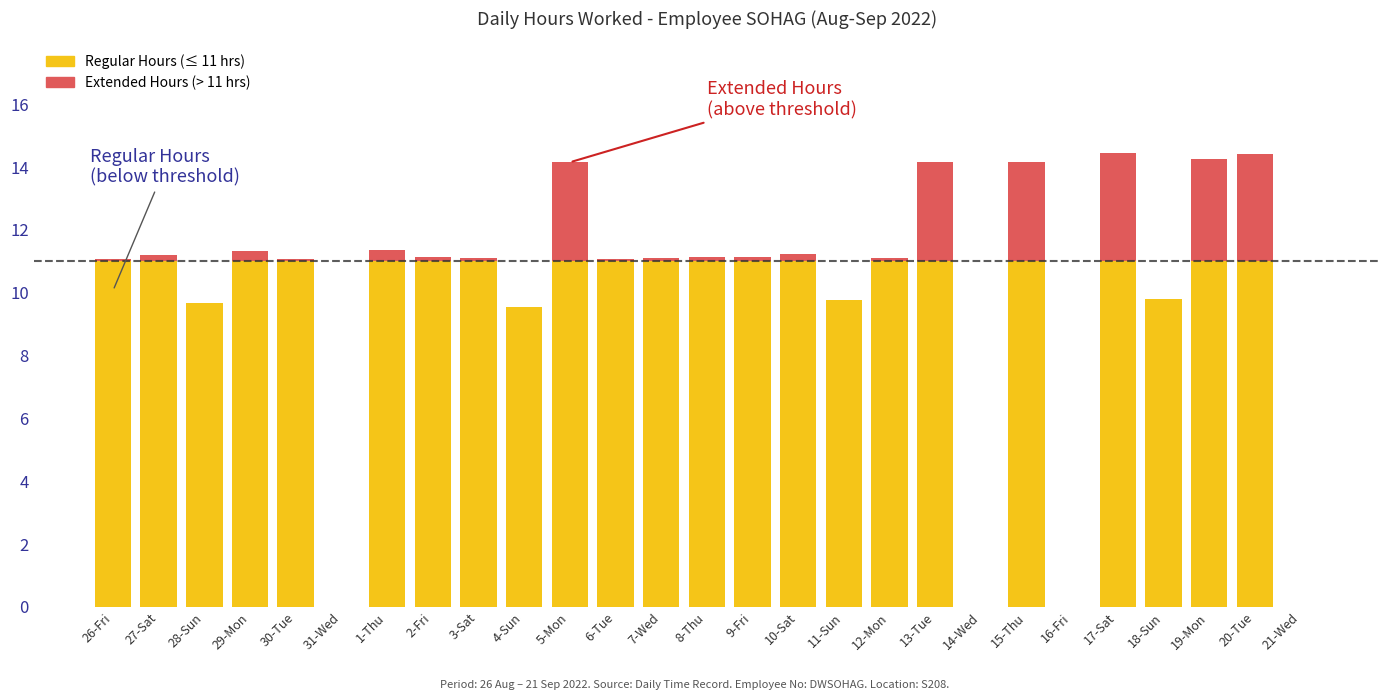

What is the total value across all series at 18-Sun?

9.8